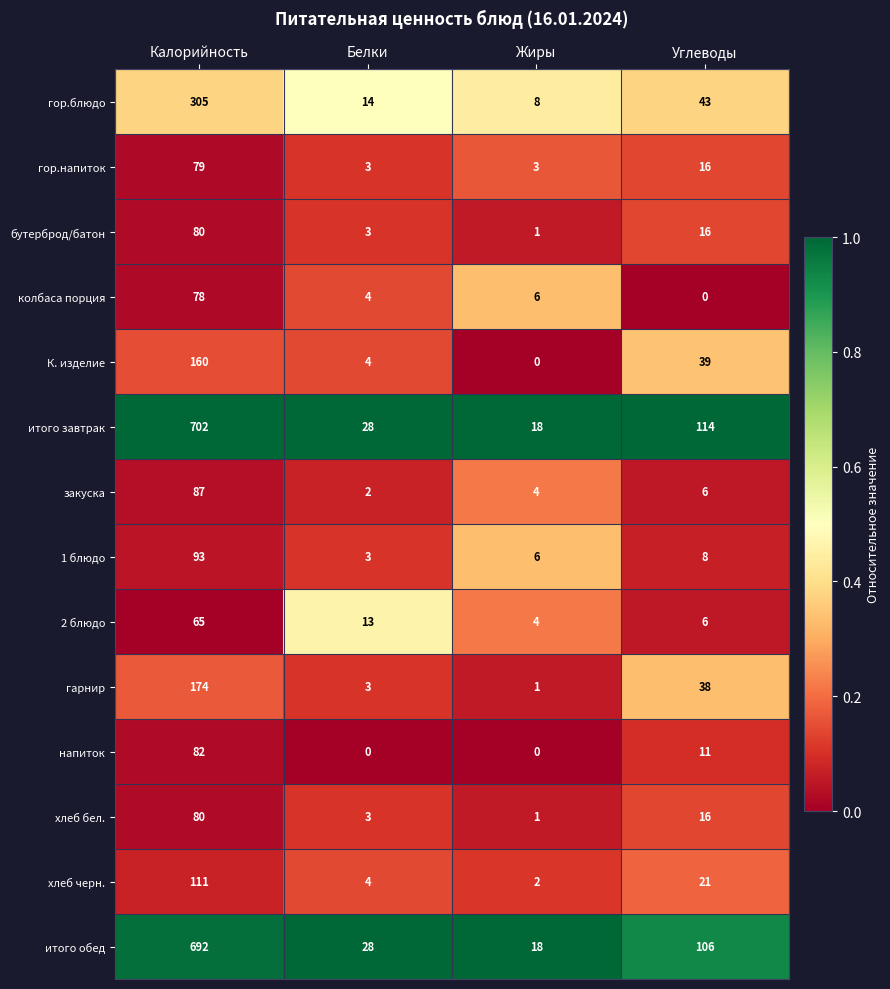

What is the average value of the колбаса порция series?

22